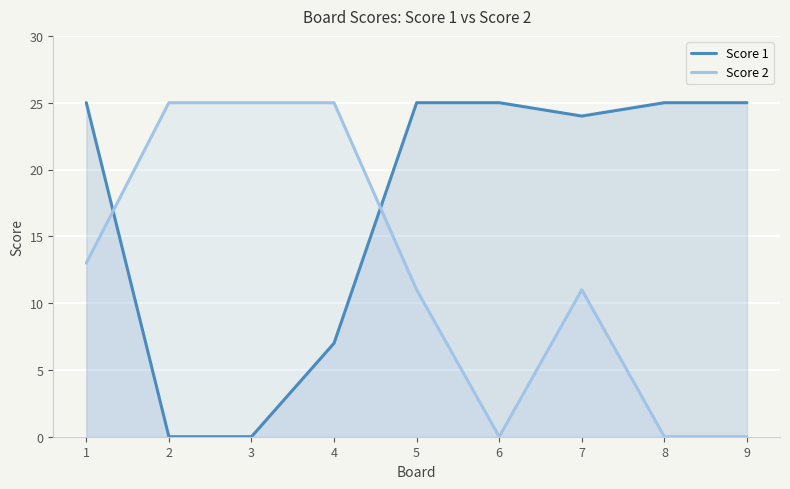

Where do Score 1 and Score 2 first cross each other?

1 and 2